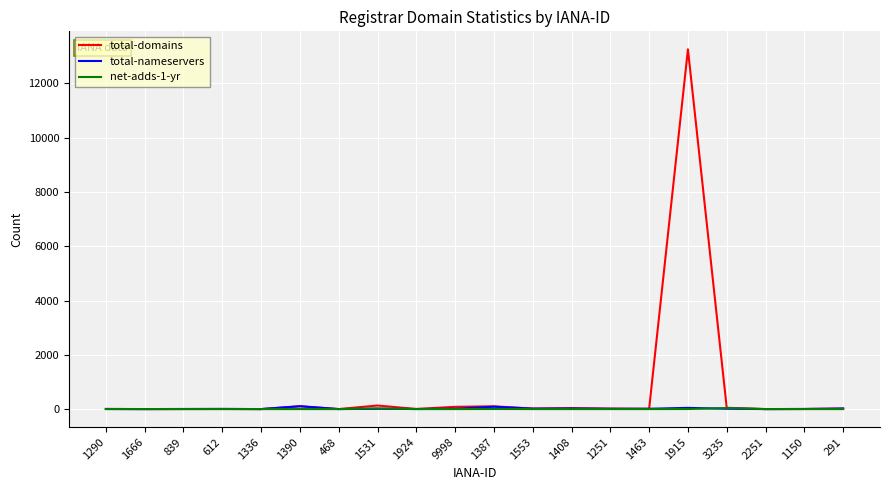

What is the total value across all series at 1924?

6